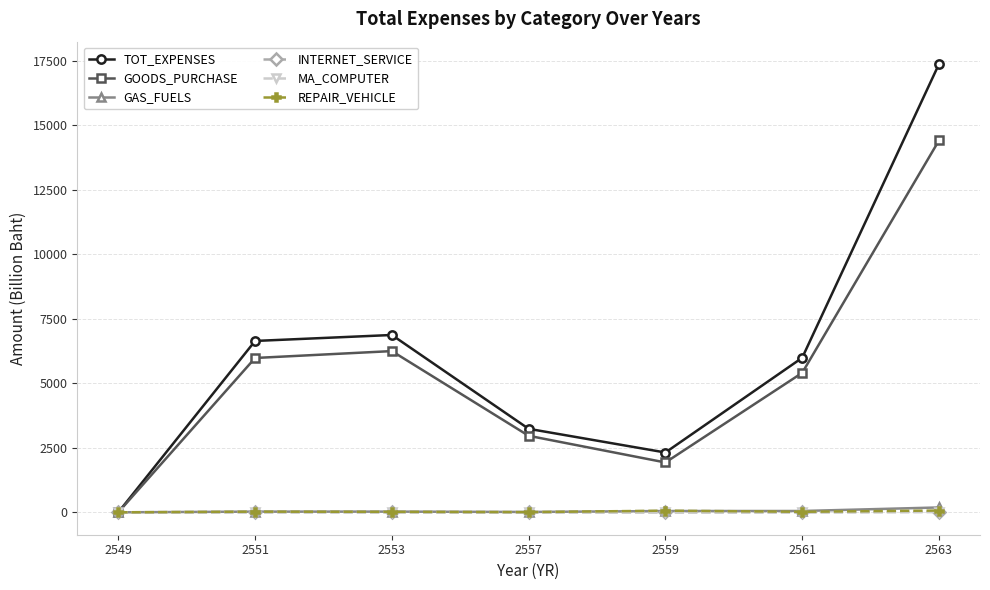

What are all the series names shown in the legend?

TOT_EXPENSES, GOODS_PURCHASE, GAS_FUELS, INTERNET_SERVICE, MA_COMPUTER, REPAIR_VEHICLE